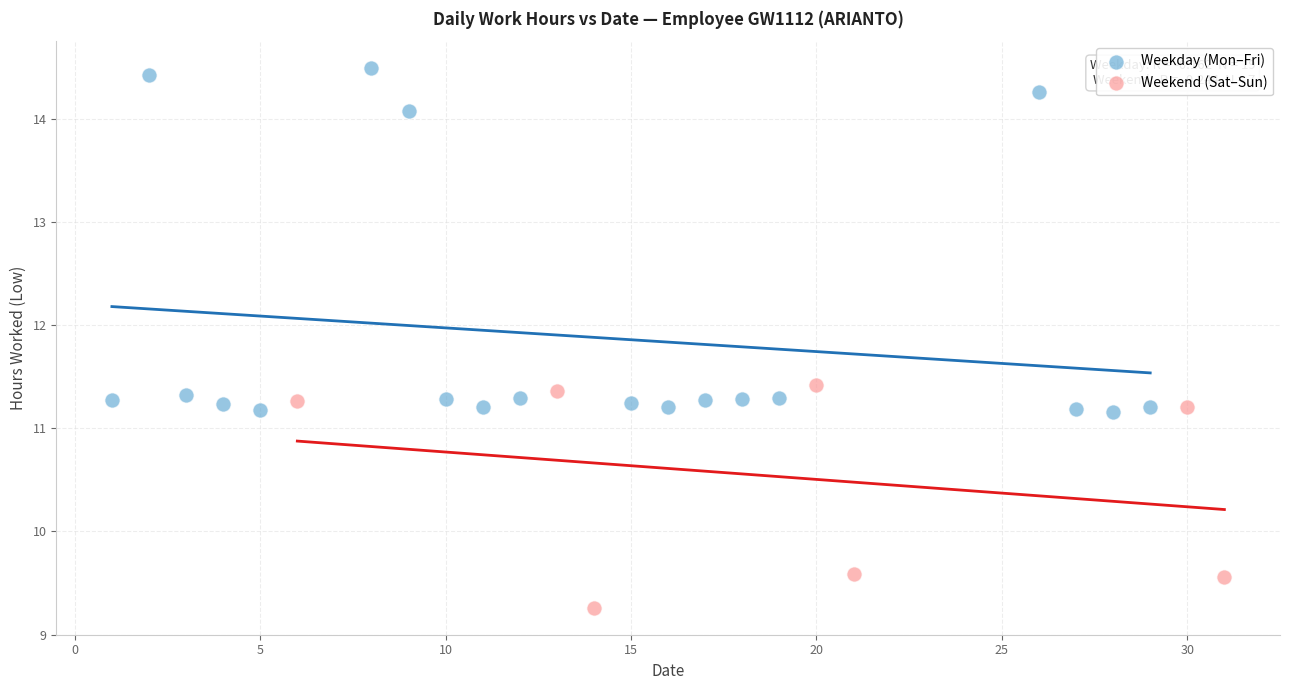

Which series has the widest spread of Y values?

Weekday (Mon–Fri)